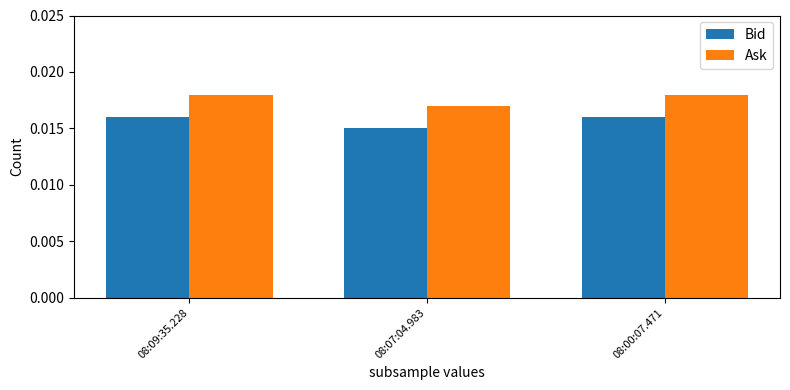

Rank the series by their maximum value, from highest to lowest.

Ask, Bid